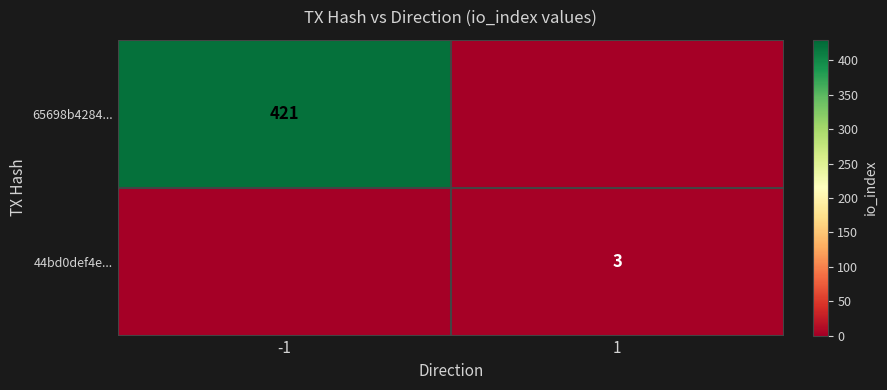

The value of 65698b4284... at -1 is 85. True or false?

False